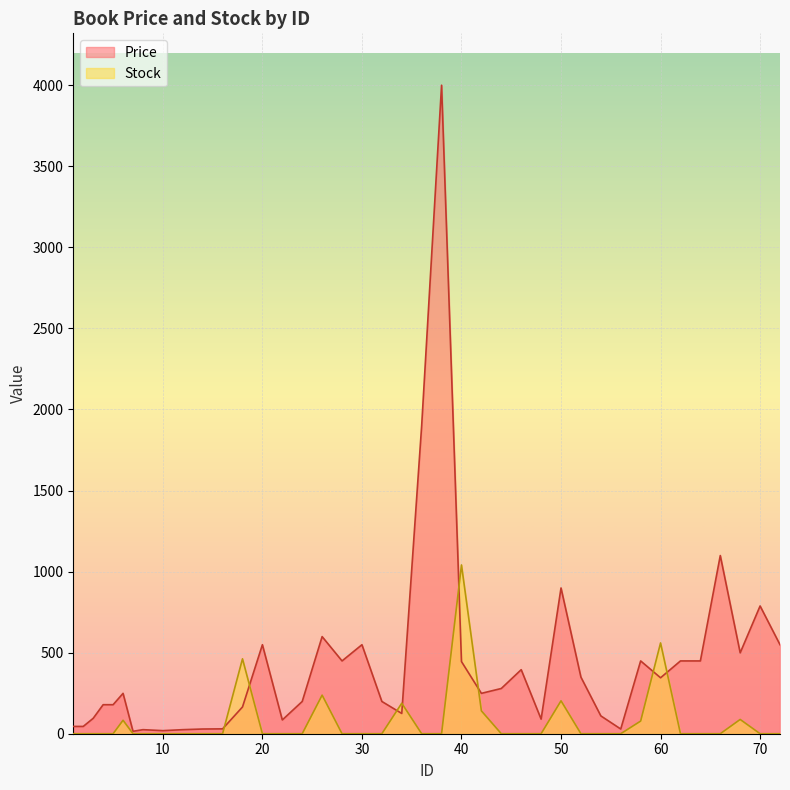

Which has a higher value, 68 or 54?

68